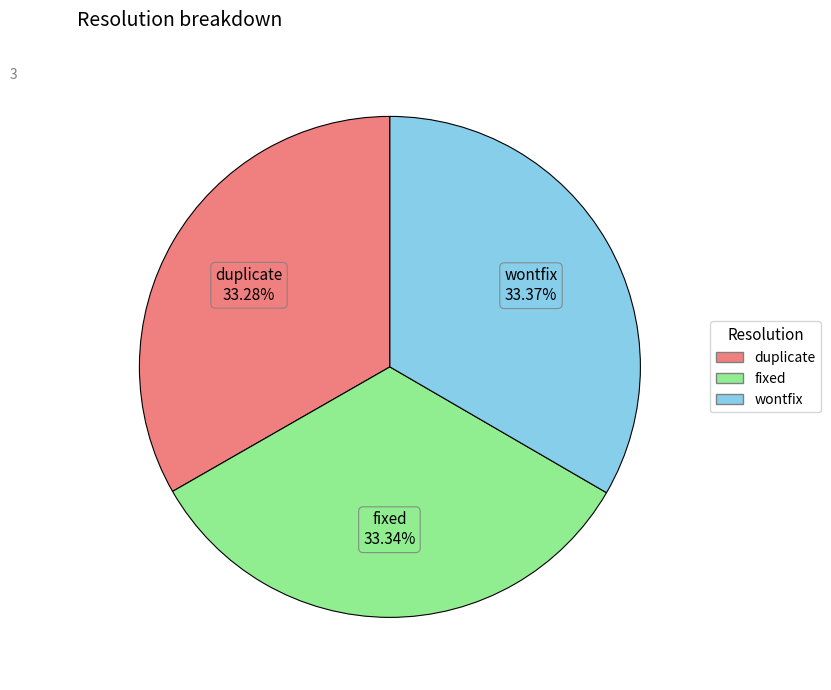

Combined, what portion of the pie is fixed and duplicate?

66.6%